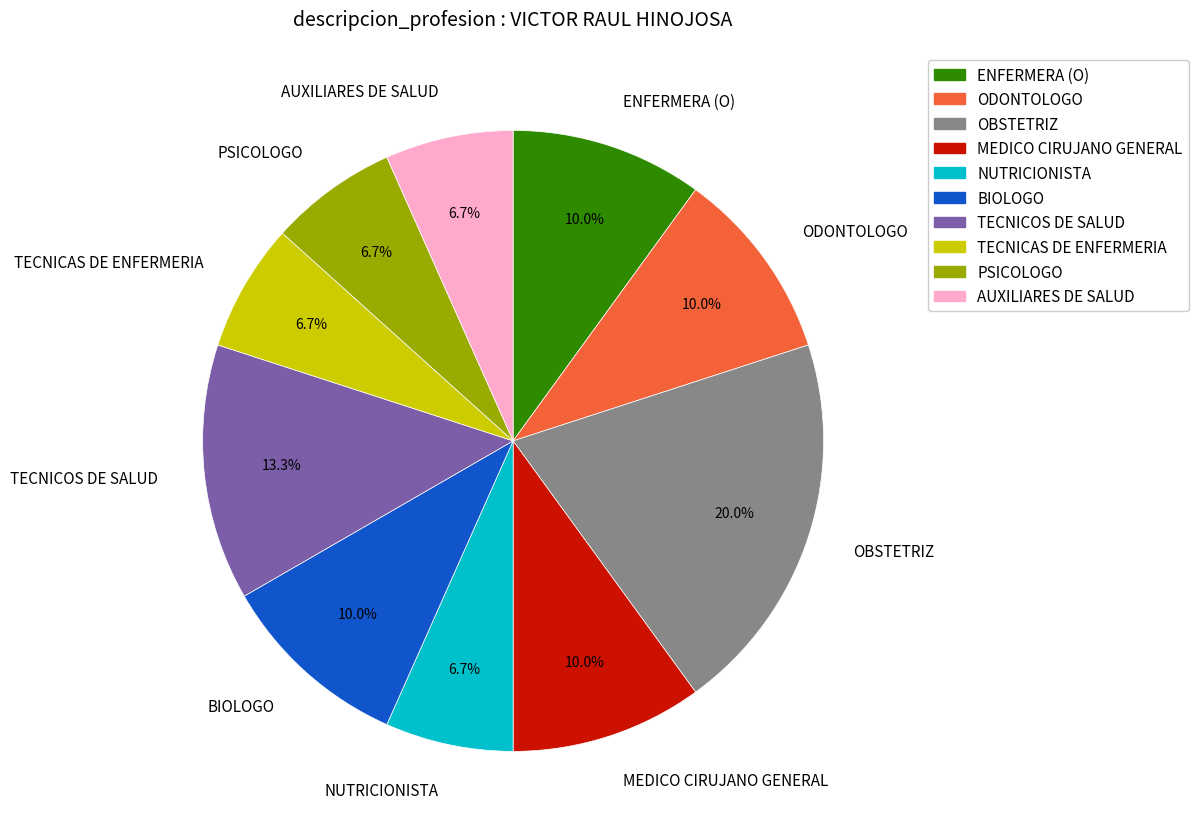

What is the largest slice in the pie chart?

OBSTETRIZ